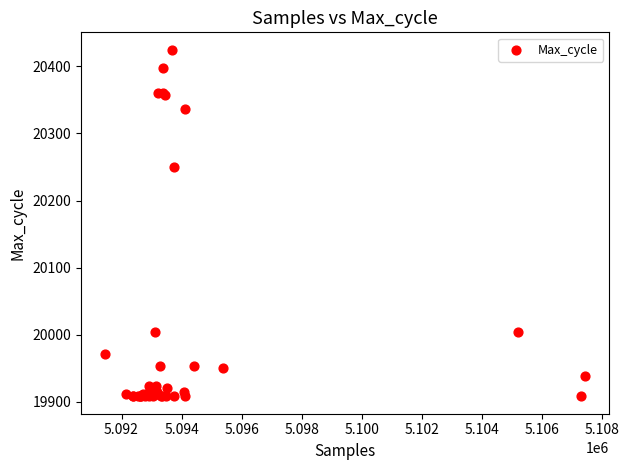

What Y value in the scatter plot is closest to 20166?

20250